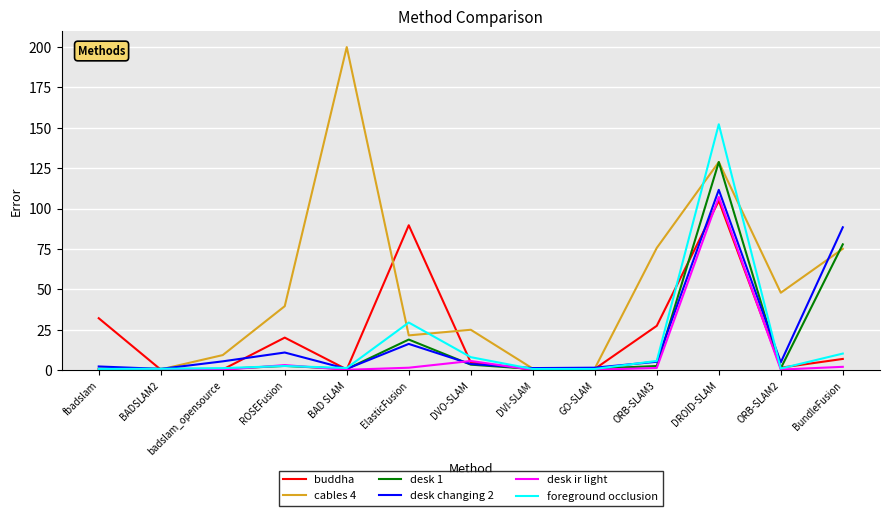

Is it true that desk 1 equals 18.9 at ElasticFusion?

True